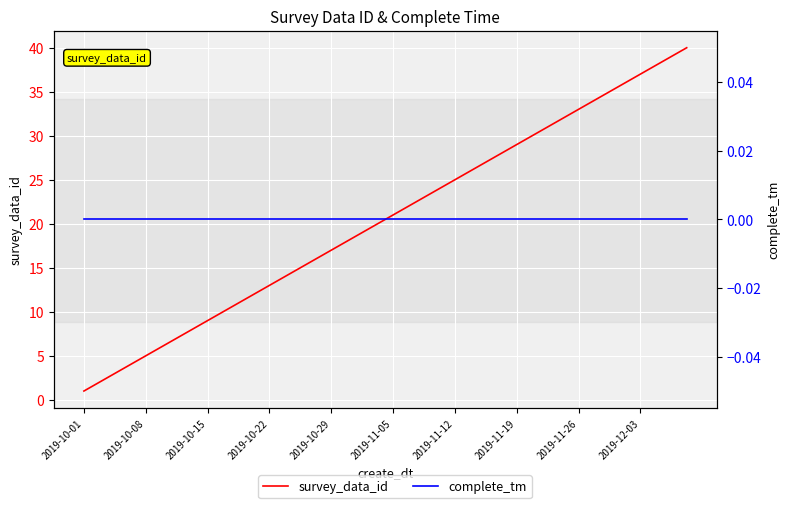

True or false: complete_tm and survey_data_id cross at least once.

False